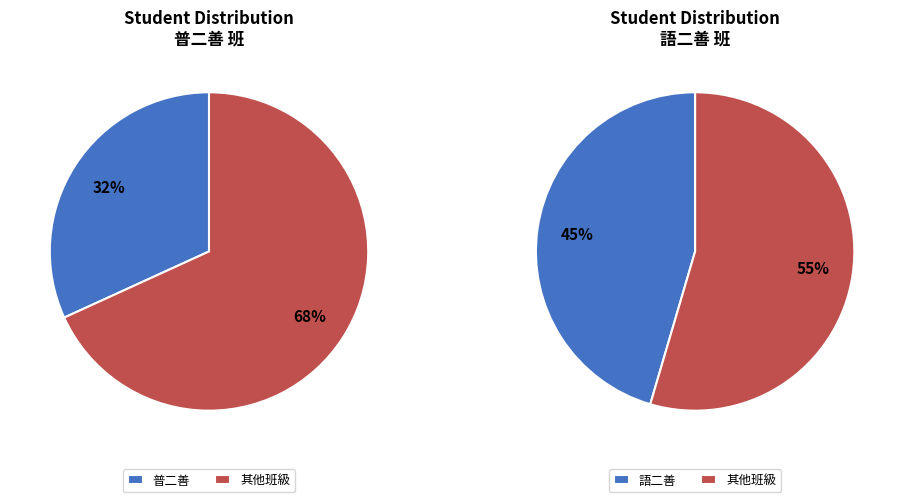

The 語二真 slice represents 9% of the pie. True or false?

False